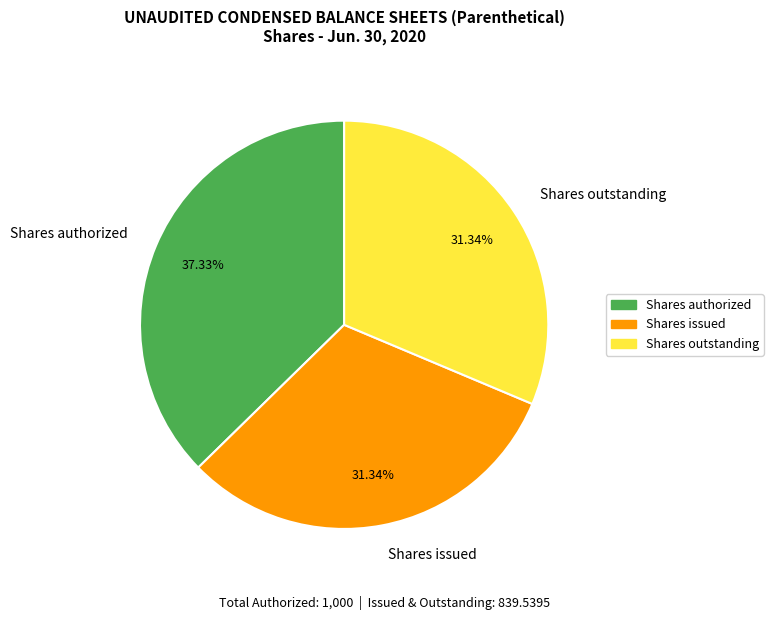

Which slice is the largest?

Shares authorized